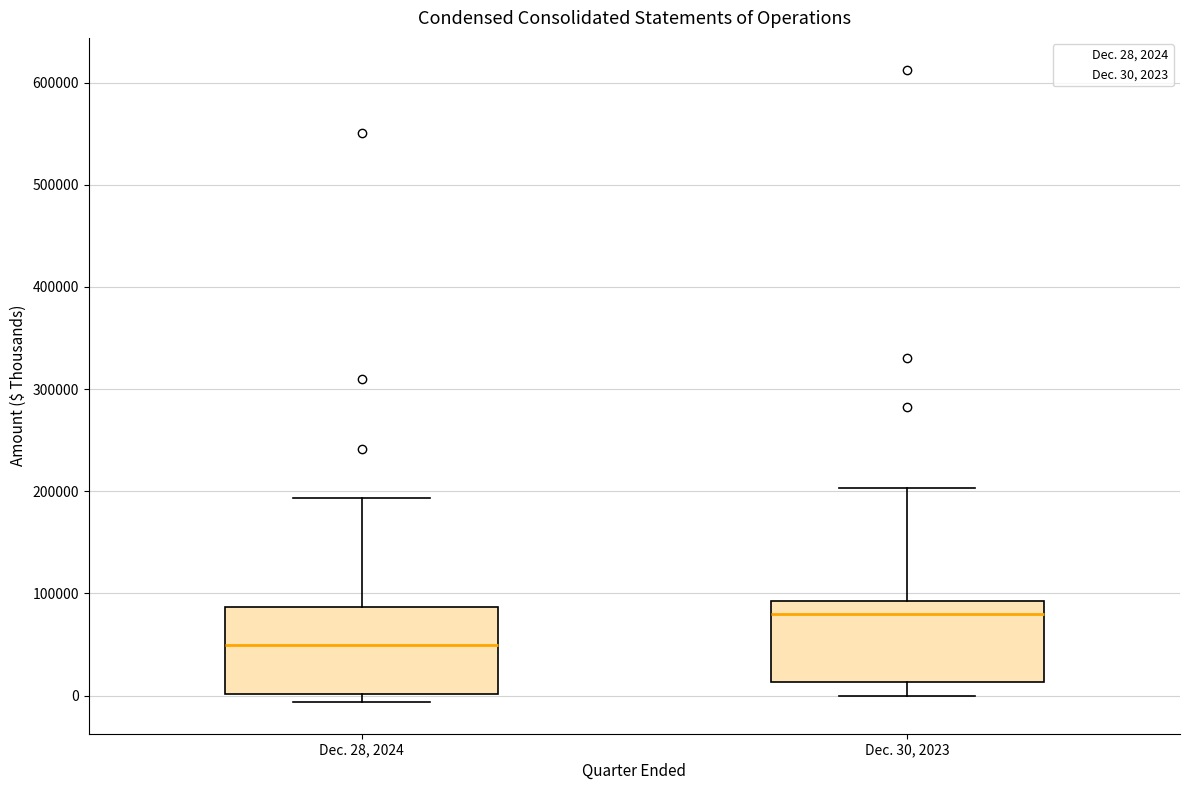

Where is the lower edge of the box for Dec. 28, 2024 on the y-axis? The values are not printed on the chart, so give them approximately, as read against the axis.

0